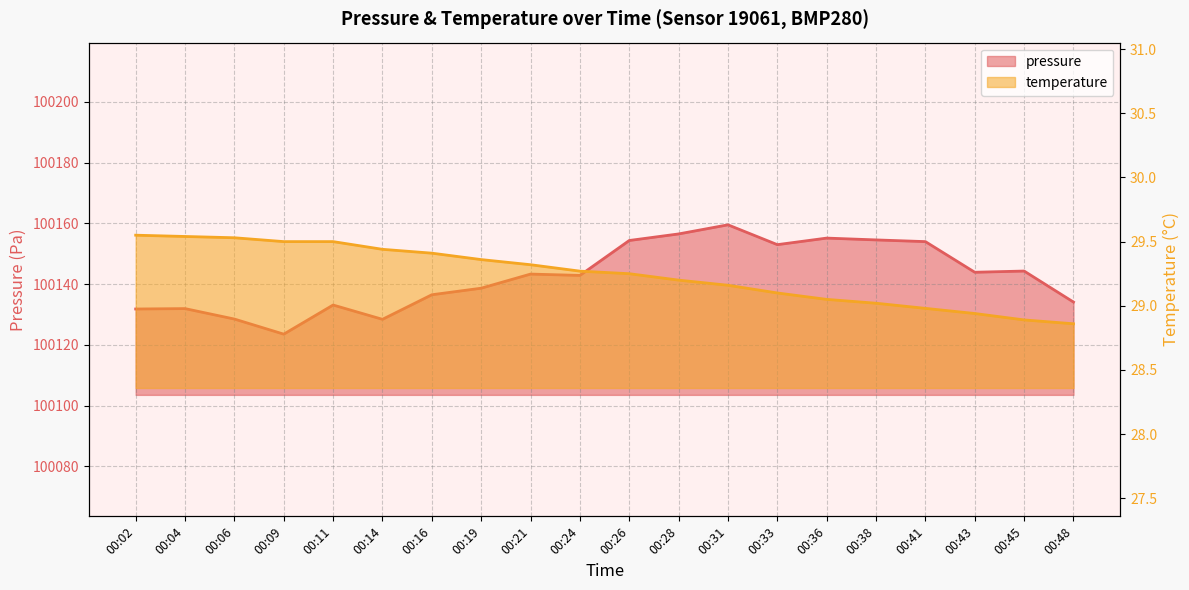

At which category does pressure reach its first local peak?

00:04